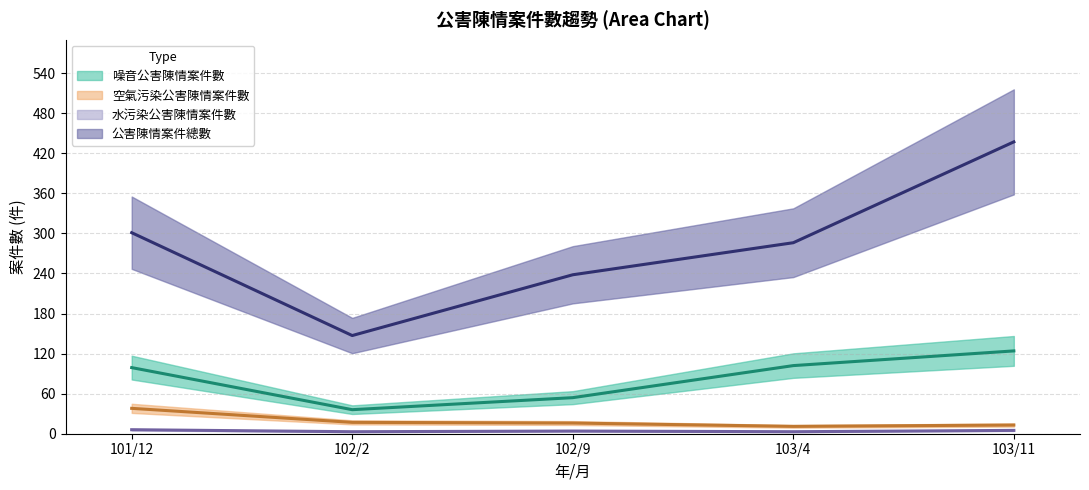

Reading left to right, extract all data points from this chart.

噪音公害陳情案件數: 101/12=99	102/2=36	102/9=54	103/4=102	103/11=124
空氣污染公害陳情案件數: 101/12=38	102/2=17	102/9=16	103/4=11	103/11=13
水污染公害陳情案件數: 101/12=6	102/2=3	102/9=4	103/4=3	103/11=5
公害陳情案件總數: 101/12=301	102/2=147	102/9=238	103/4=286	103/11=437